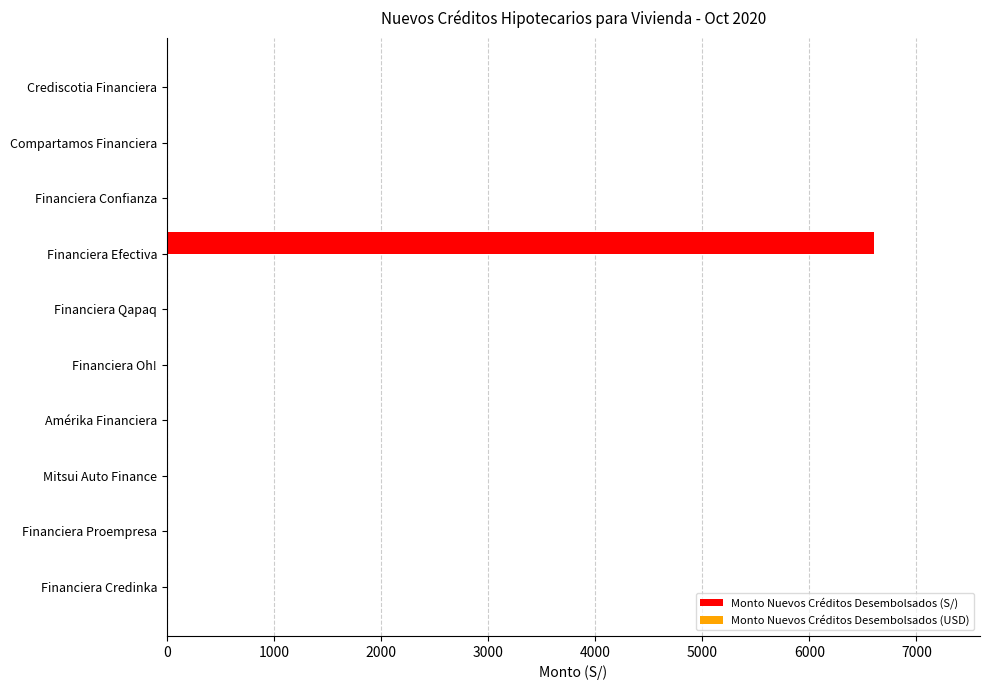

What is the greatest value displayed?

6603.6